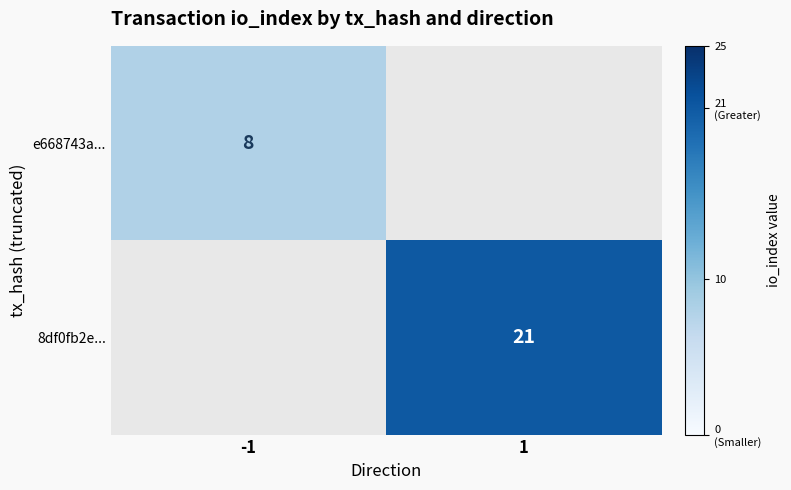

Is the value of 8df0fb2e... at 1 greater than the value of e668743a... at -1?

Yes